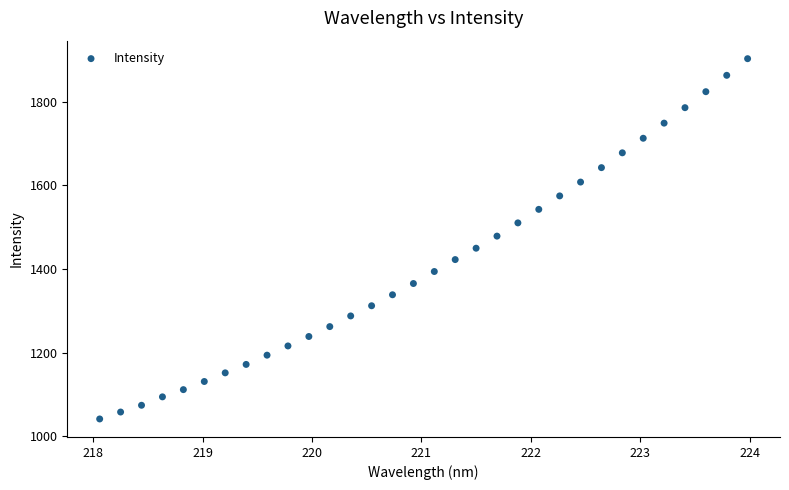

What is the range of X values (max minus min)?

5.9